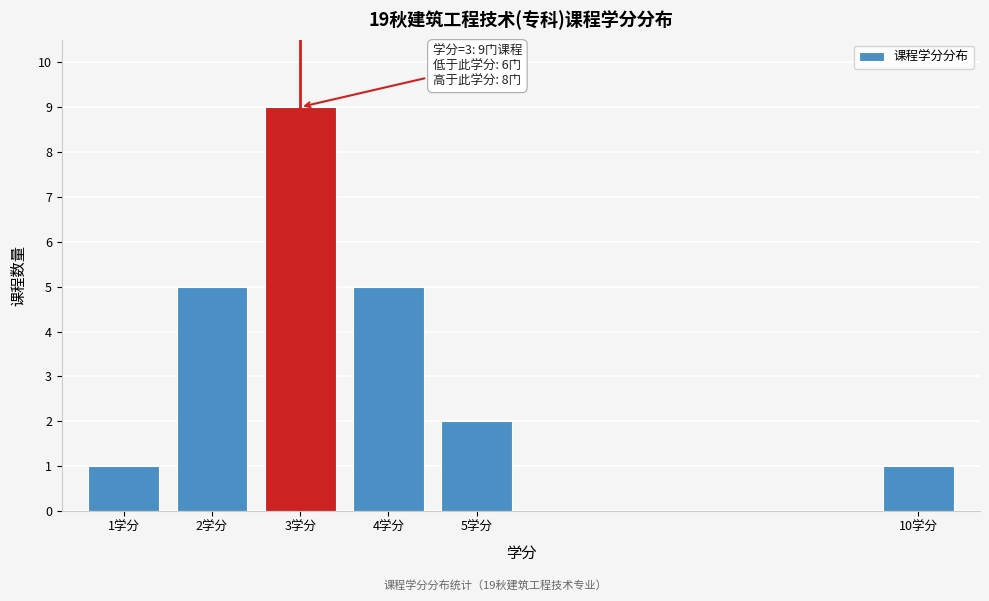

Reading left to right, extract all data points from this chart.

1学分=1	2学分=5	3学分=9	4学分=5	5学分=2	10学分=1